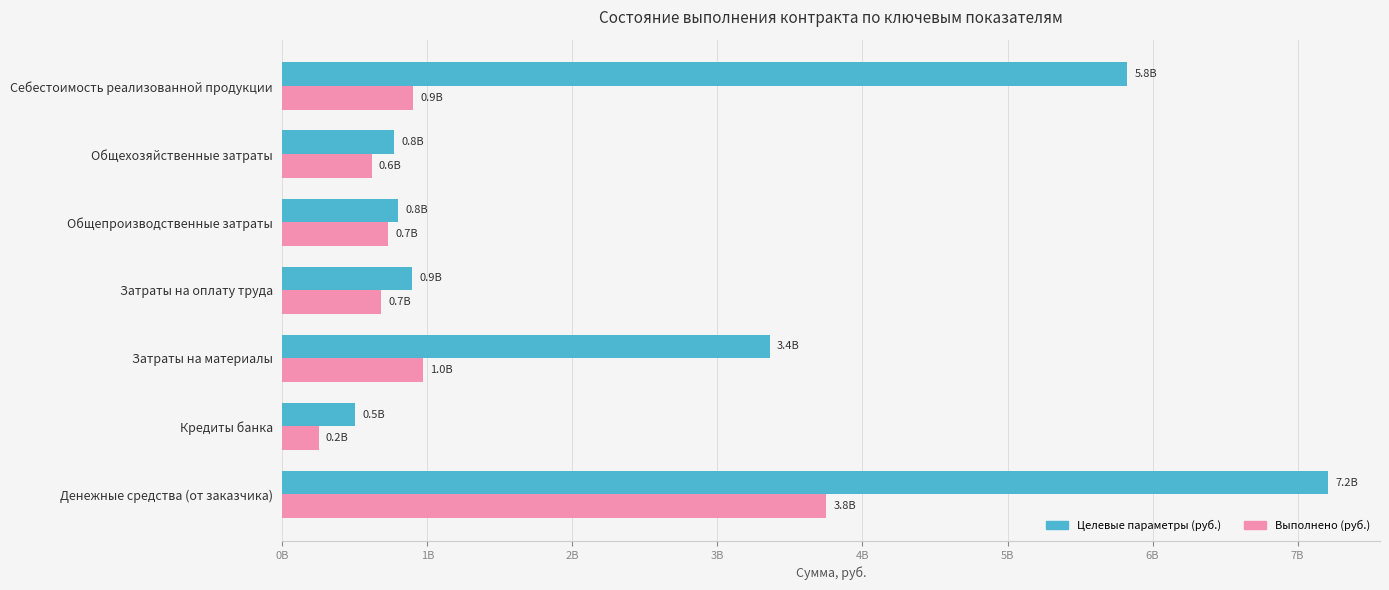

What are all the series names shown in the legend?

Целевые параметры (руб.), Выполнено (руб.)